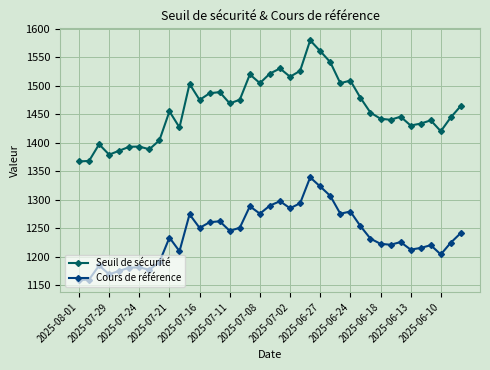

What is the value of the Seuil de sécurité point at the 29th from the left?

1479.2